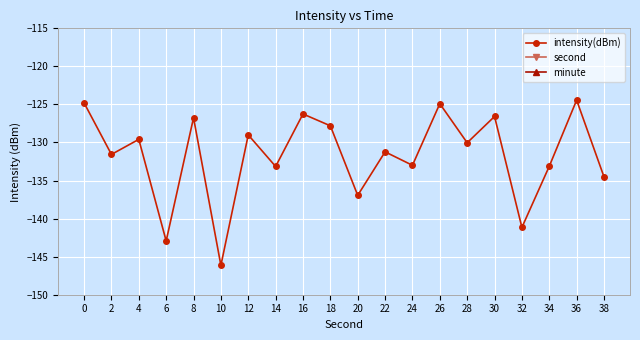

True or false: minute and second intersect in this chart.

False